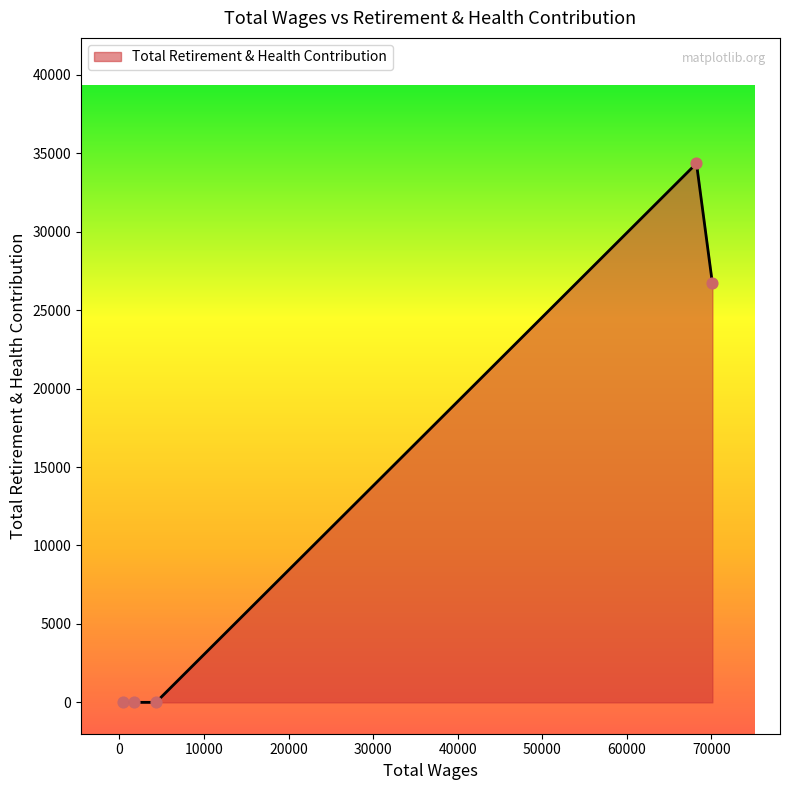

What is the difference between the maximum and minimum values?

34356